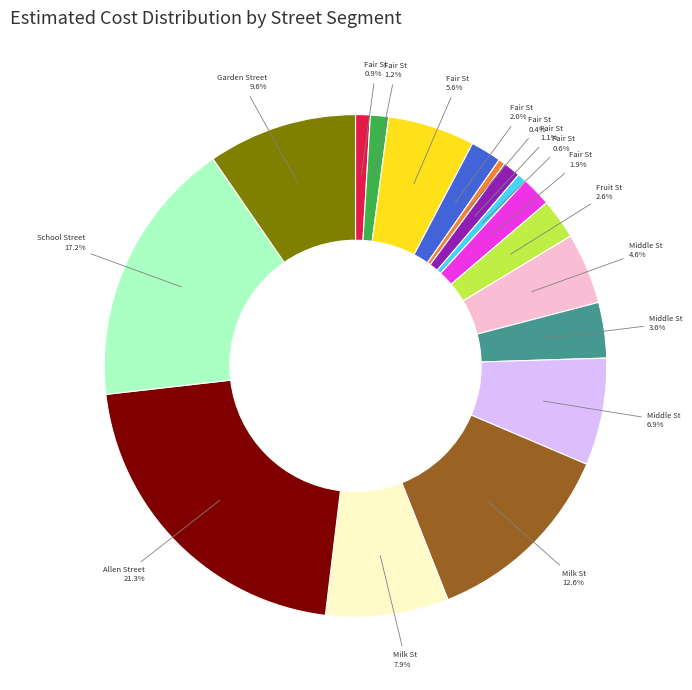

How many segments does this pie chart have?

17